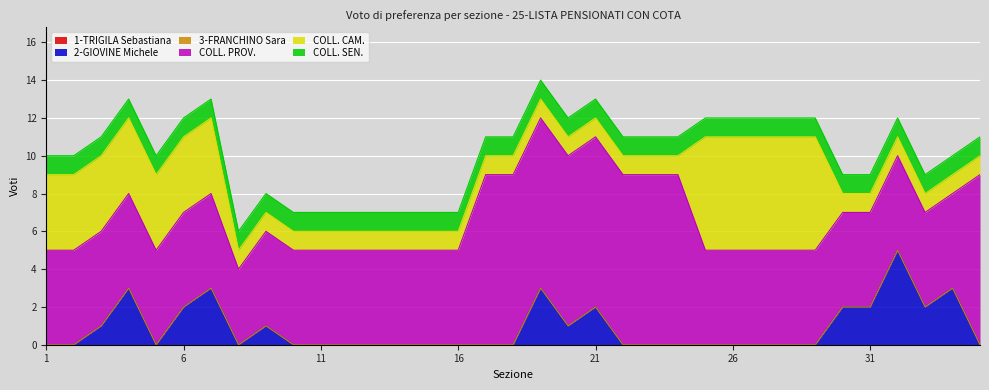

Where is the first local maximum for 2-GIOVINE Michele?

4